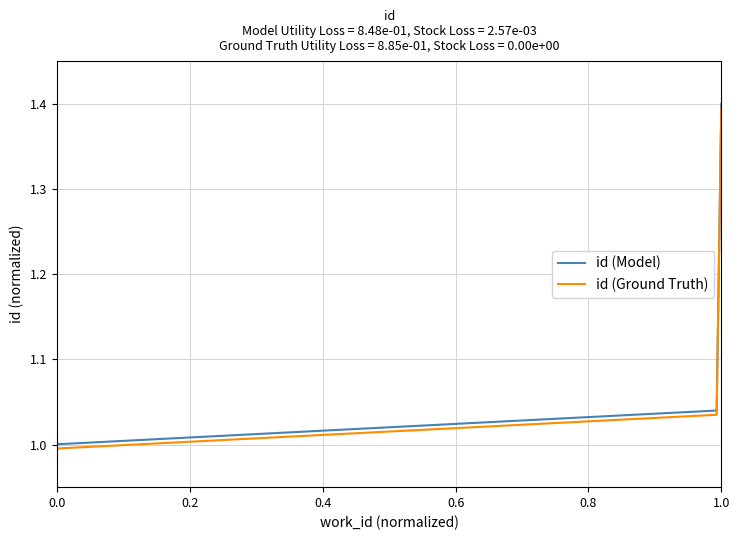

True or false: id (Ground Truth) and id (Model) intersect in this chart.

False